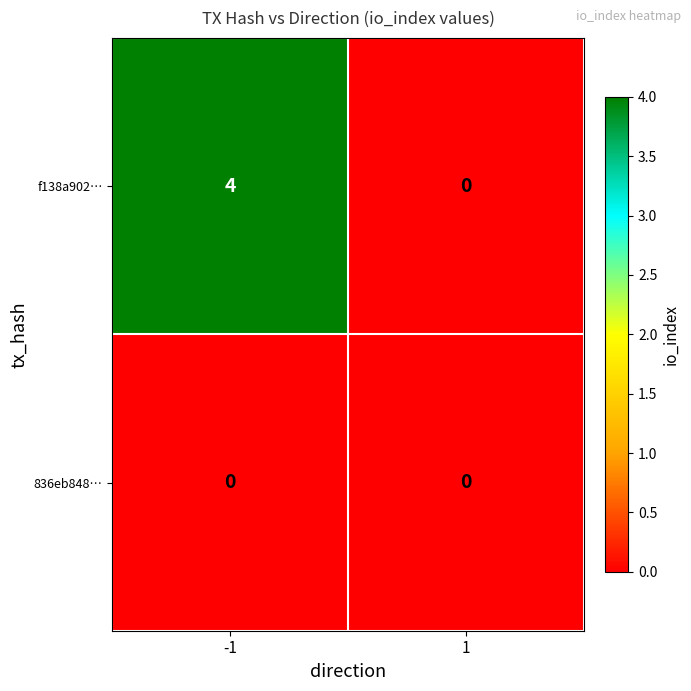

Reading left to right, transcribe all the data shown in this chart.

f138a902…: -1=4	1=0
836eb848…: -1=0	1=0